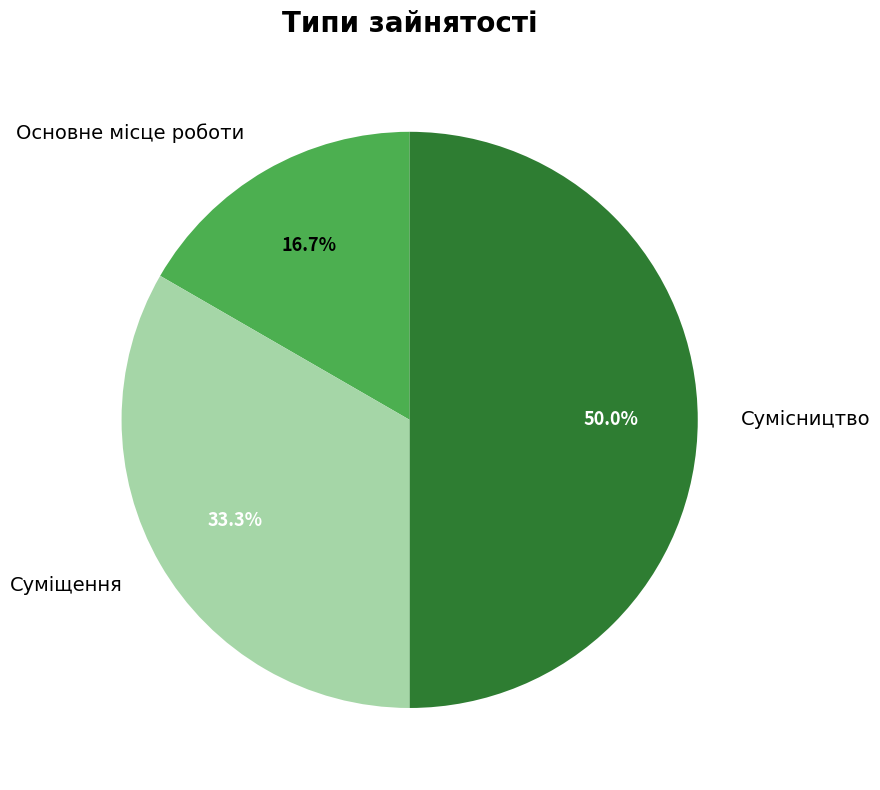

What is the largest slice in the pie chart?

Сумісництво